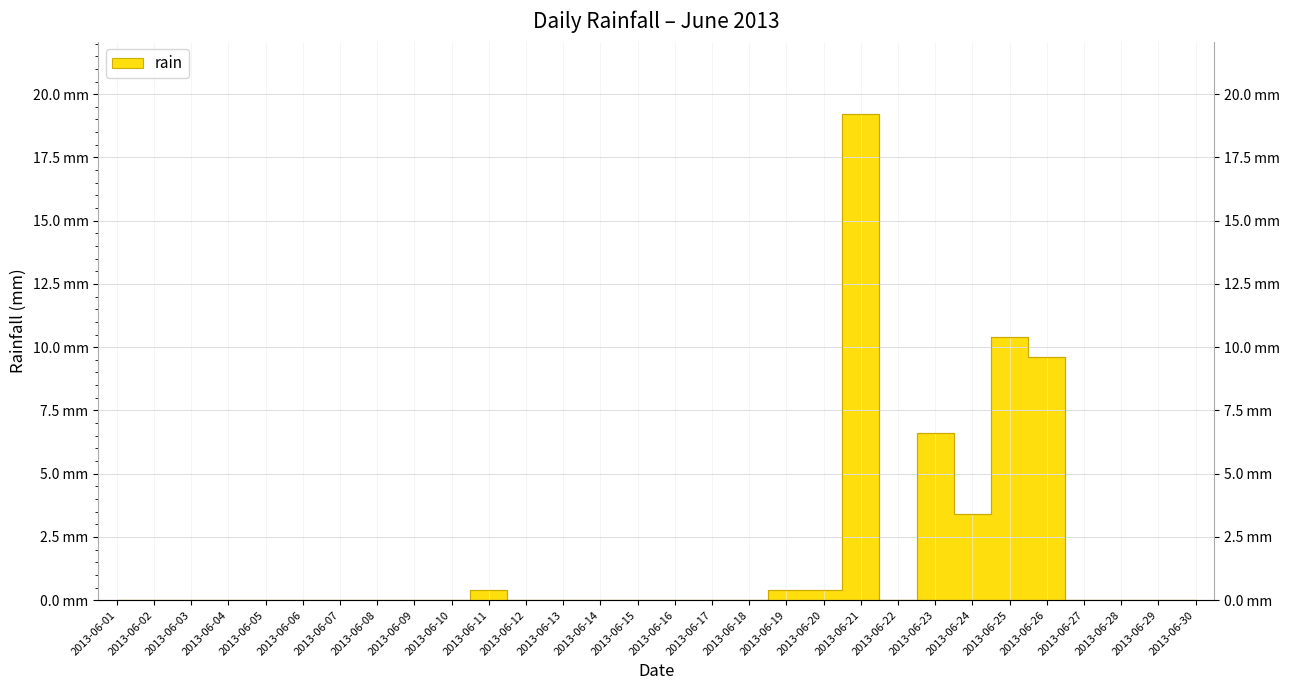

Where is the first local maximum?

2013-06-11